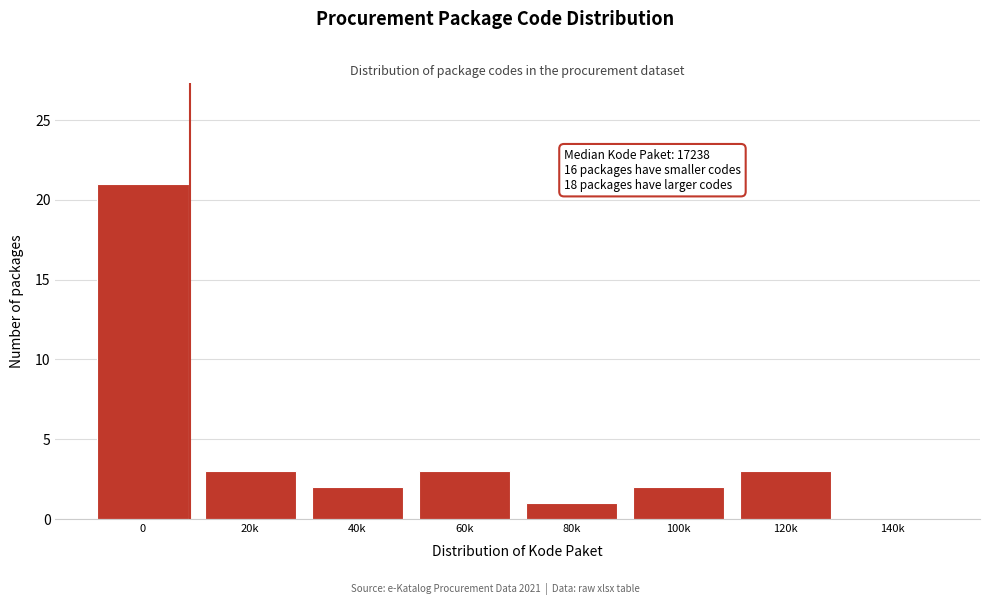

Reading left to right, what are all the values shown in this chart?

0=21	20k=3	40k=2	60k=3	80k=1	100k=2	120k=3	140k=0